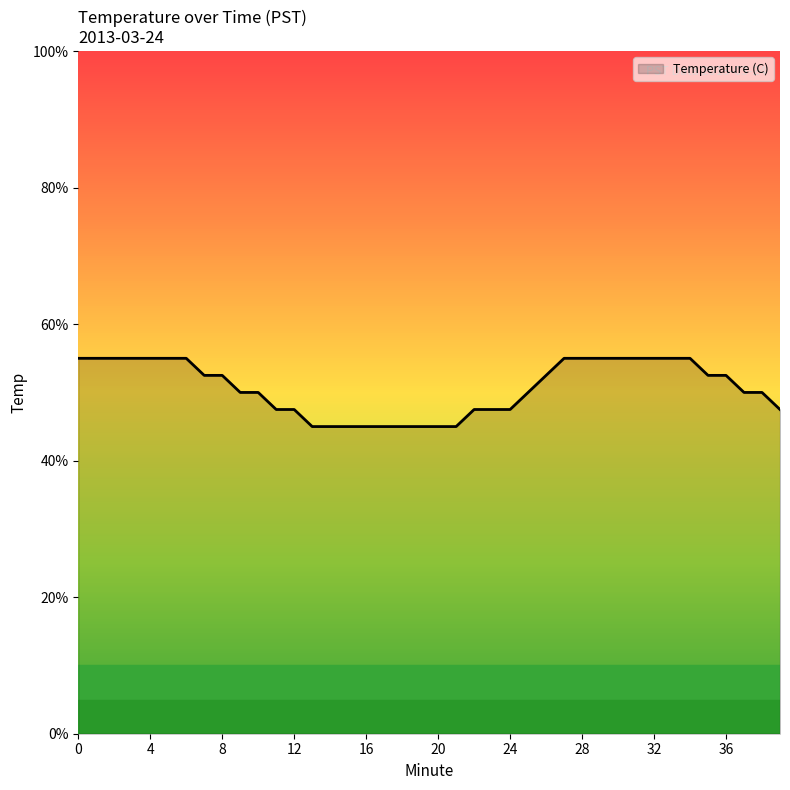

Which category has the lowest value across all series?

13